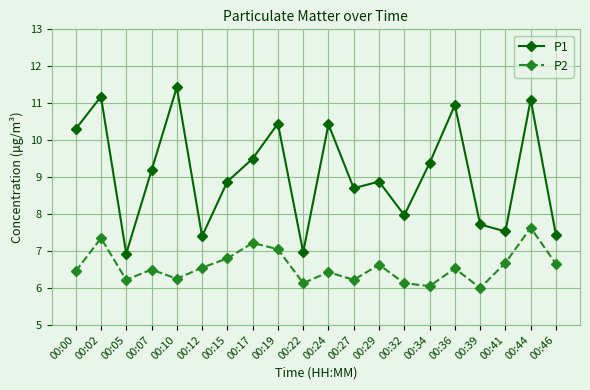

List the series in order of their peak value, lowest first.

P2, P1